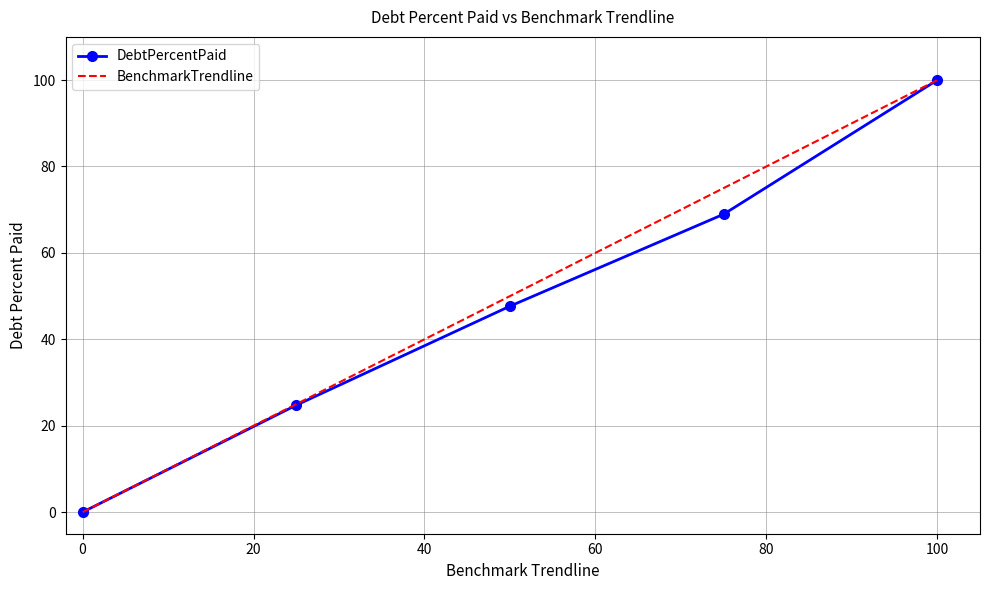

What is the maximum value for BenchmarkTrendline?

100.0